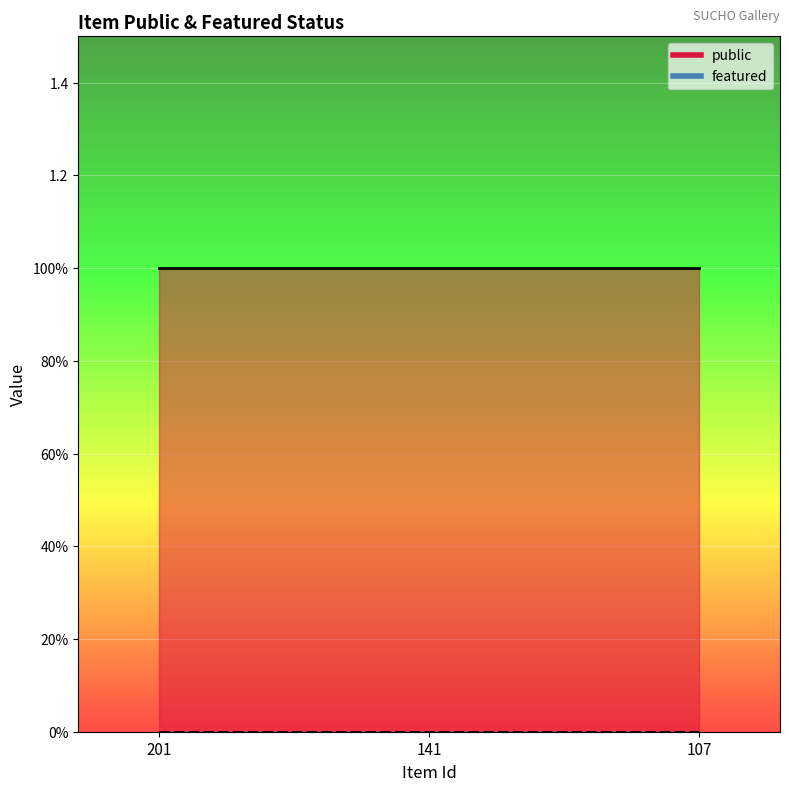

What is the value of the public point at the 3rd from the left?

1